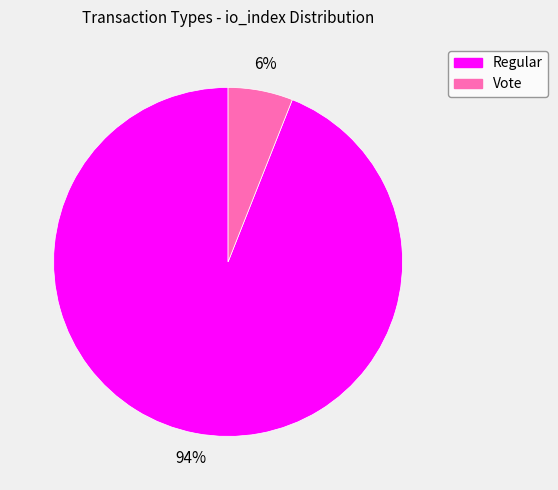

Rank the categories by value from lowest to highest.

Vote, Regular